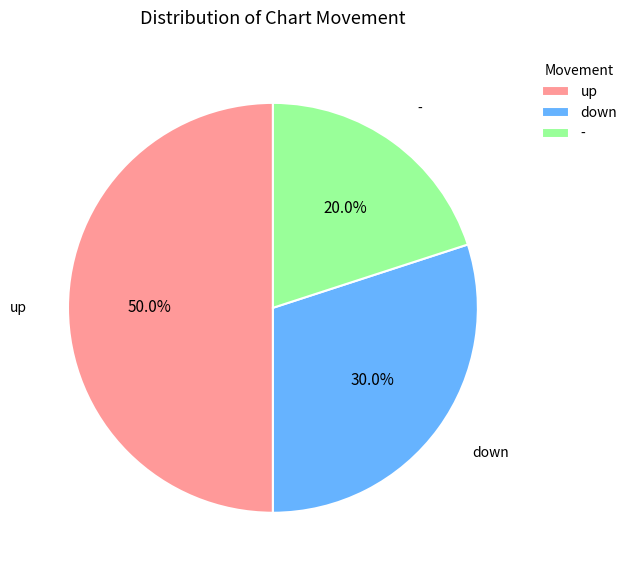

To the nearest percent, what percentage of the pie is up?

50%